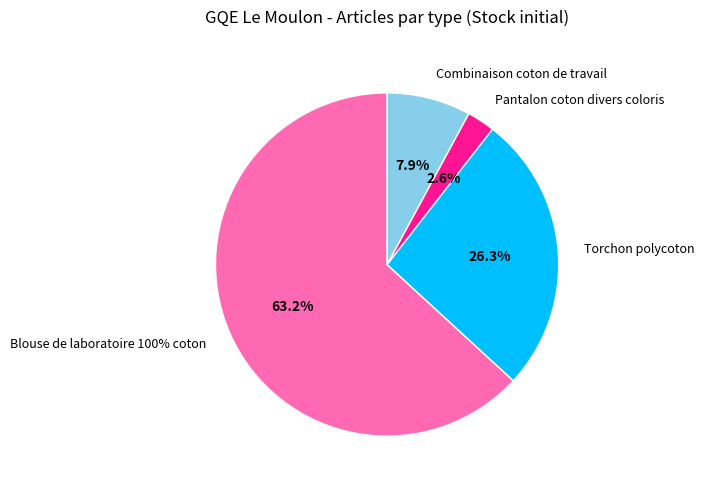

How many segments does this pie chart have?

4